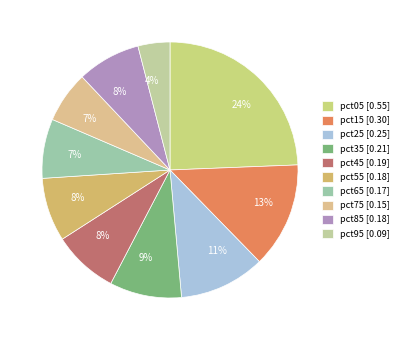

How many slices are in this pie chart?

10